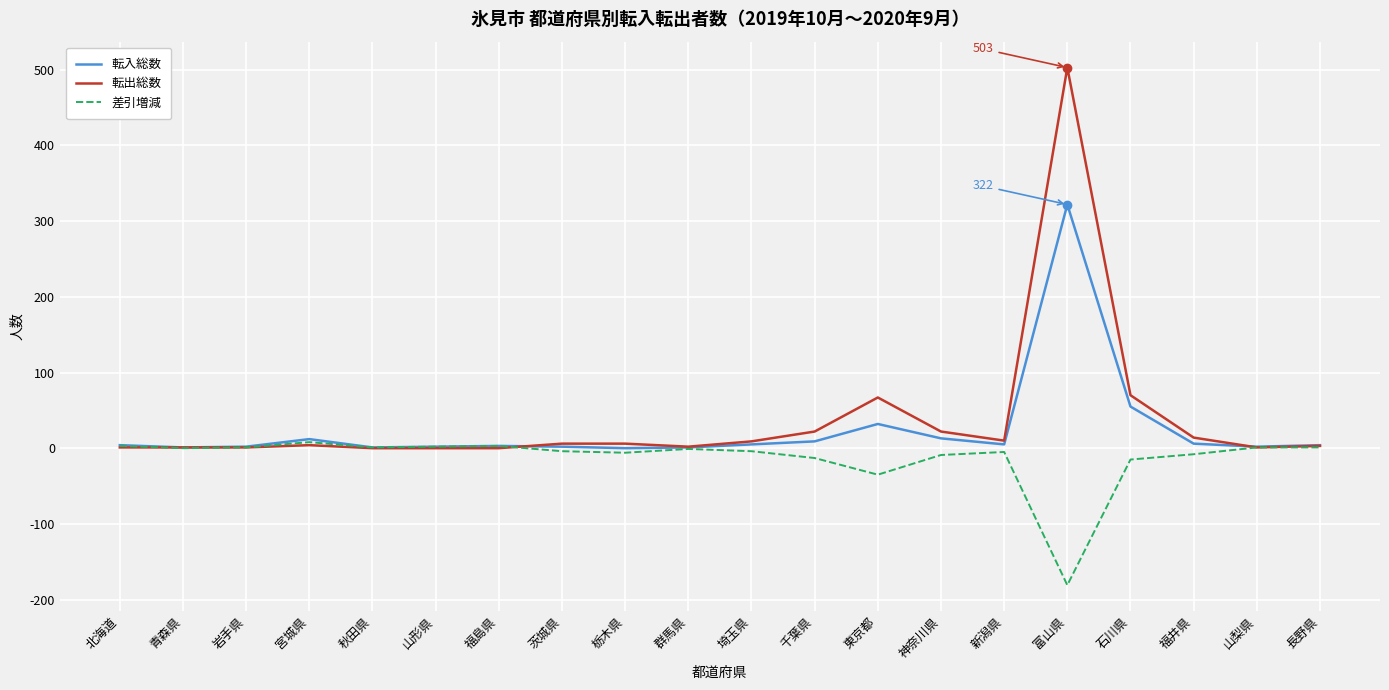

Which series has the widest spread of values?

転出総数